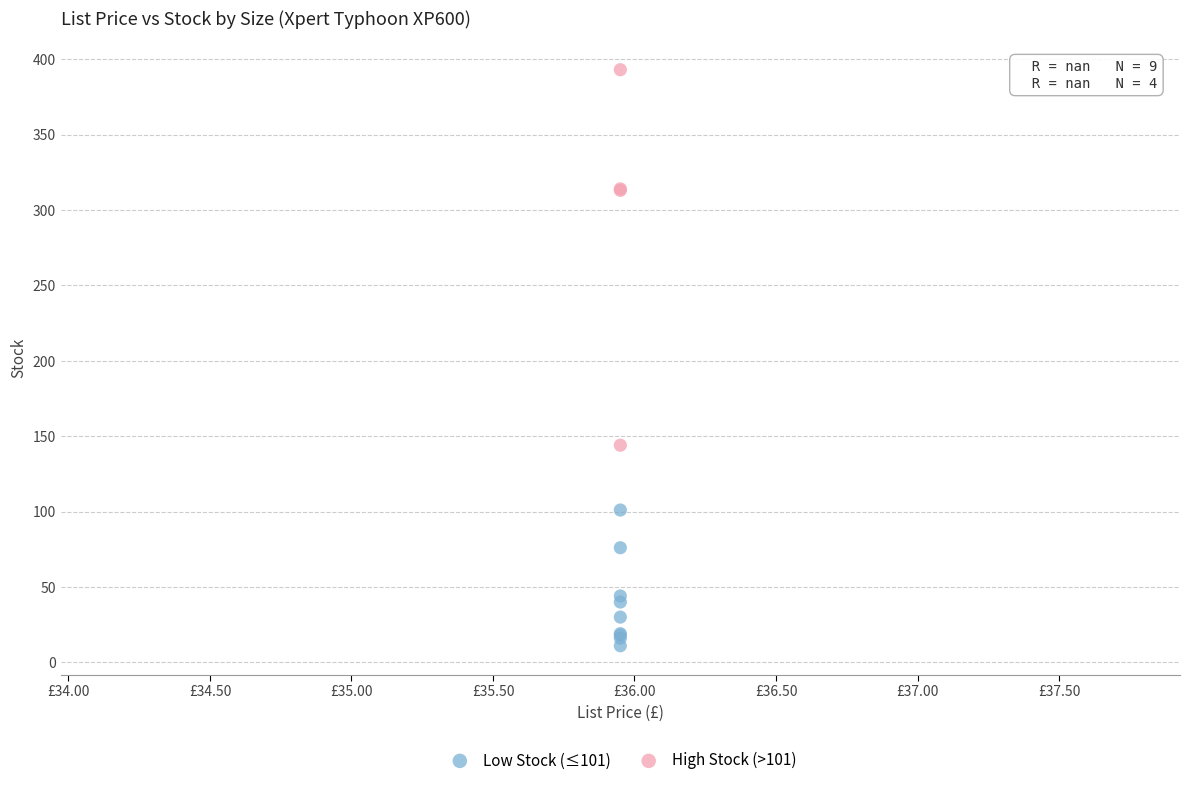

Which series has the widest spread of Y values?

High Stock (>101)